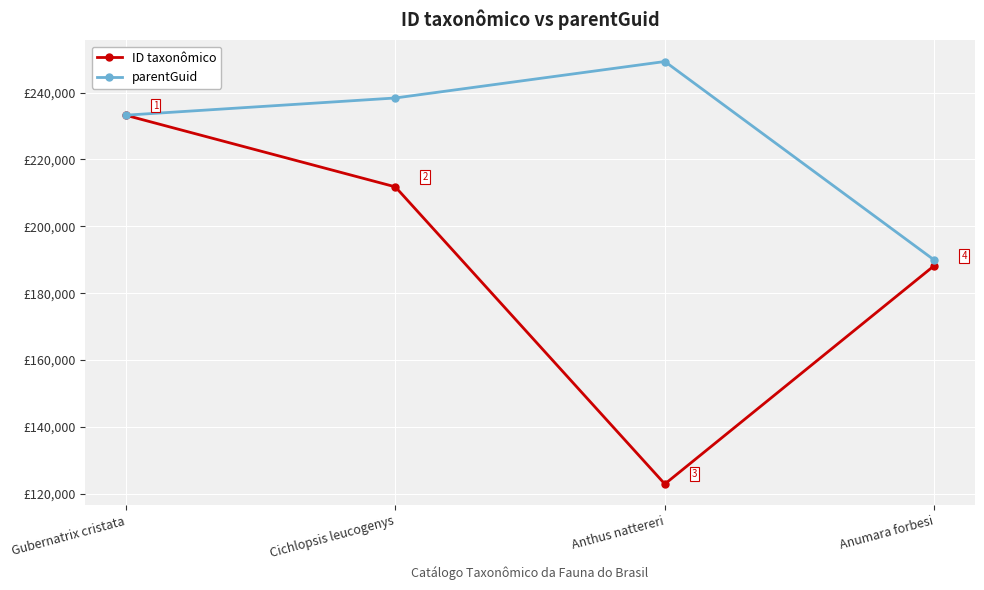

True or false: ID taxonômico has more than 2 interior local peaks.

False